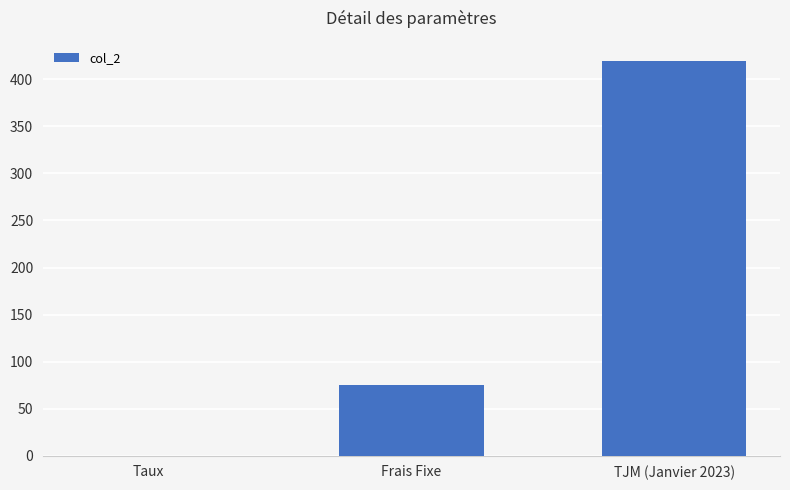

What is the approximate value at Taux?

0.1